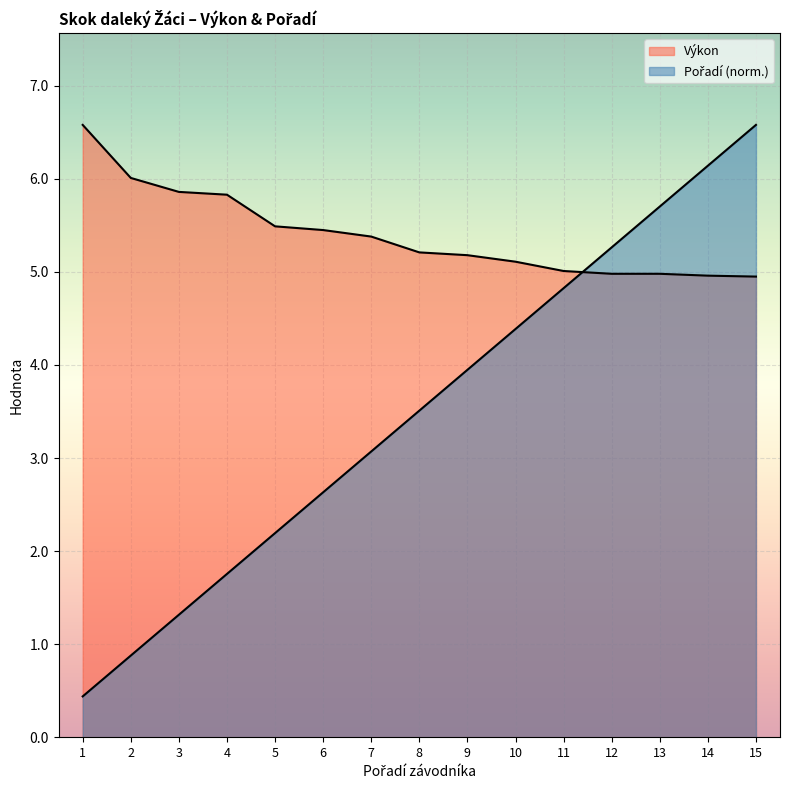

The value of Pořadí at 15 is 10.6. True or false?

False